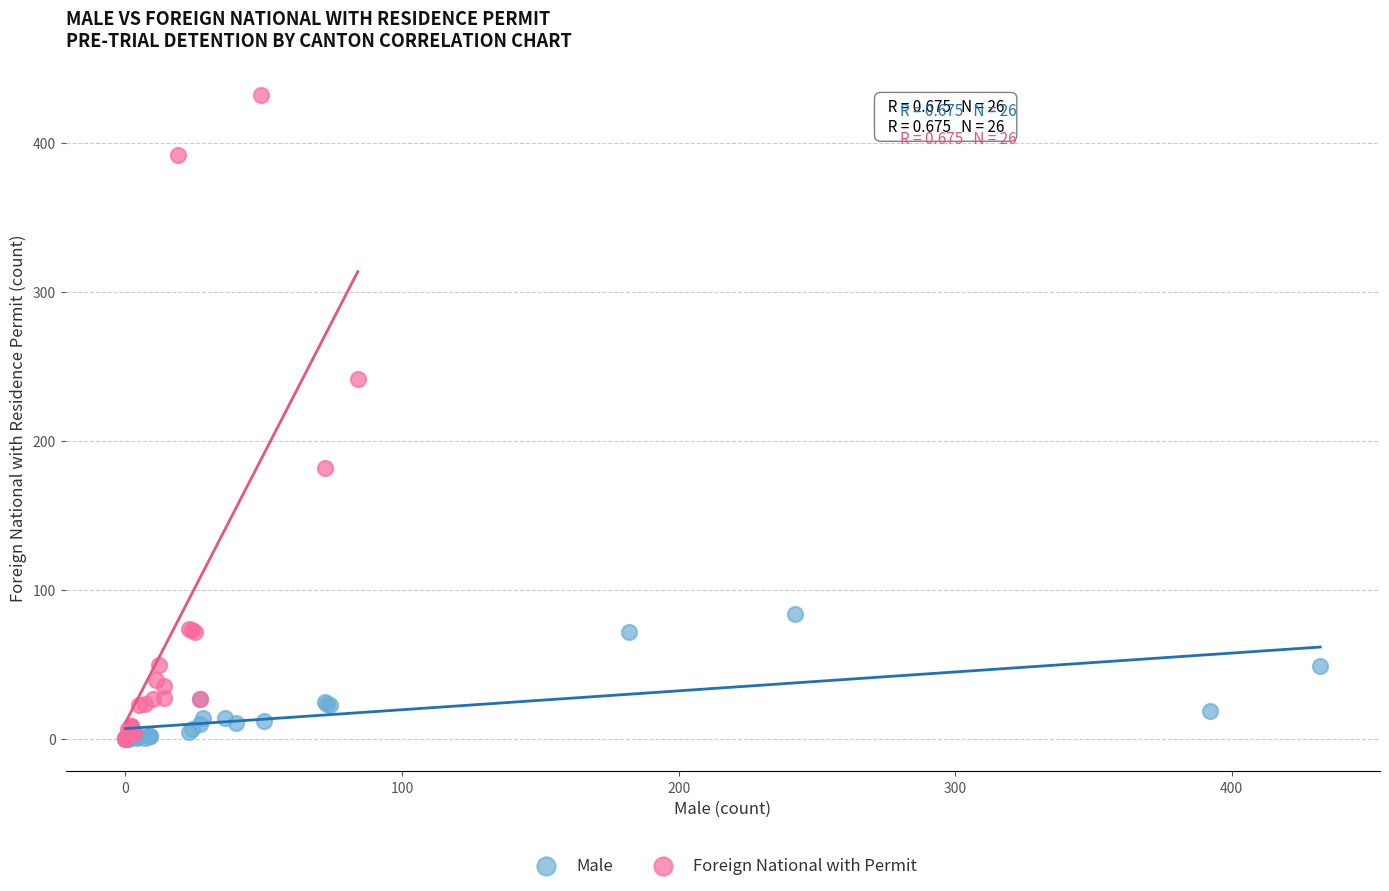

Which series has the widest spread of Y values?

Foreign National with Permit